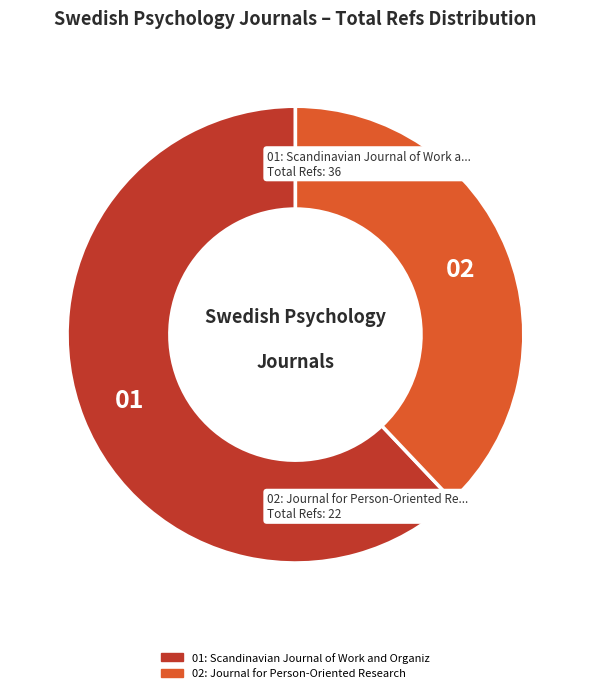

Does any single category account for the majority?

Yes